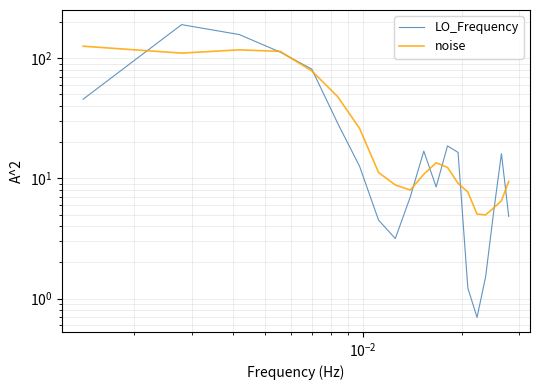

True or false: noise has more than 2 points higher than both neighbors.

False